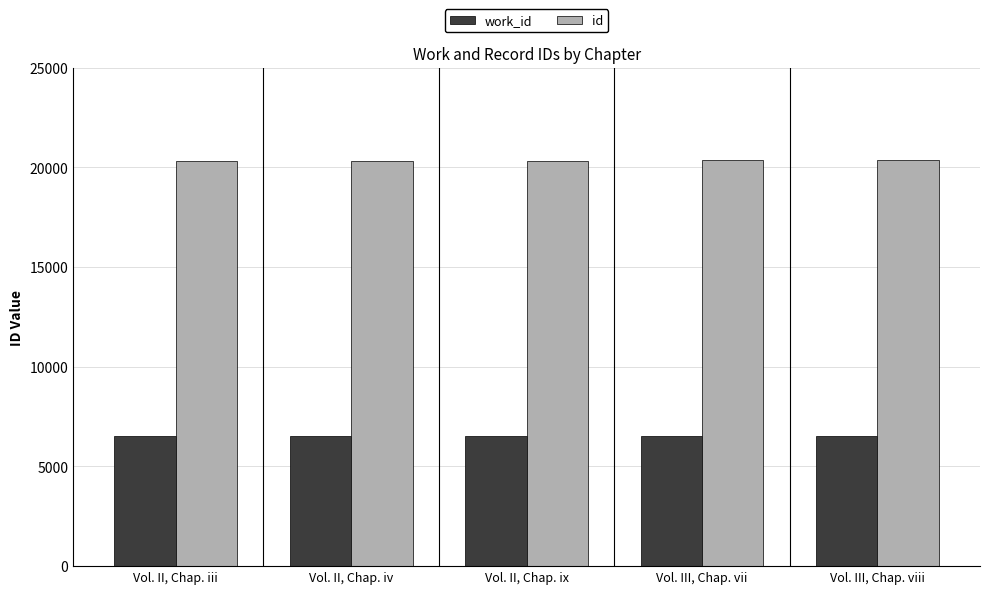

The work_id series shows 6506 at Vol. II, Chap. iii. True or false?

True